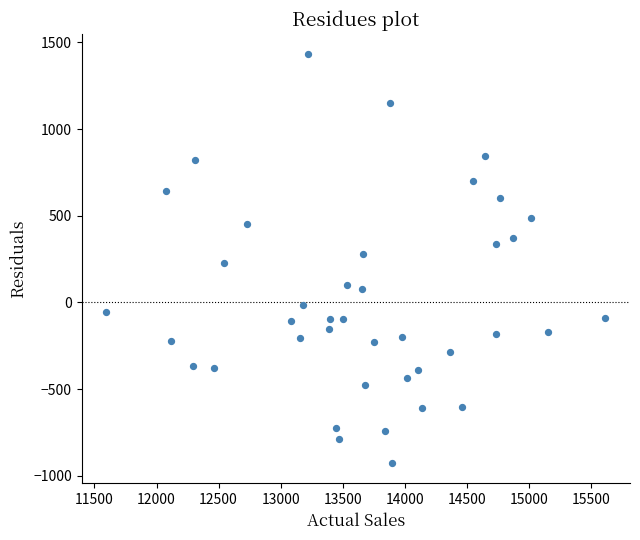

What is the range of Y values (max minus min)?

2356.3